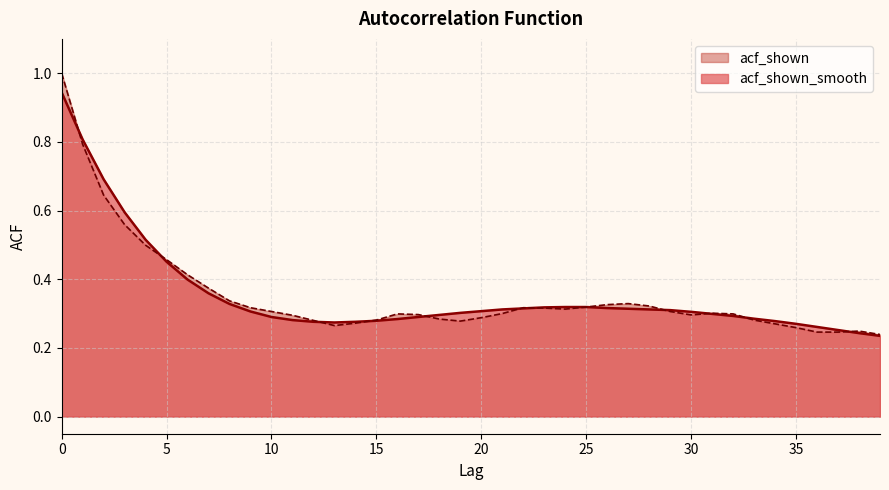

Which series ends up on top after the final intersection of acf_shown_smooth and acf_shown?

acf_shown